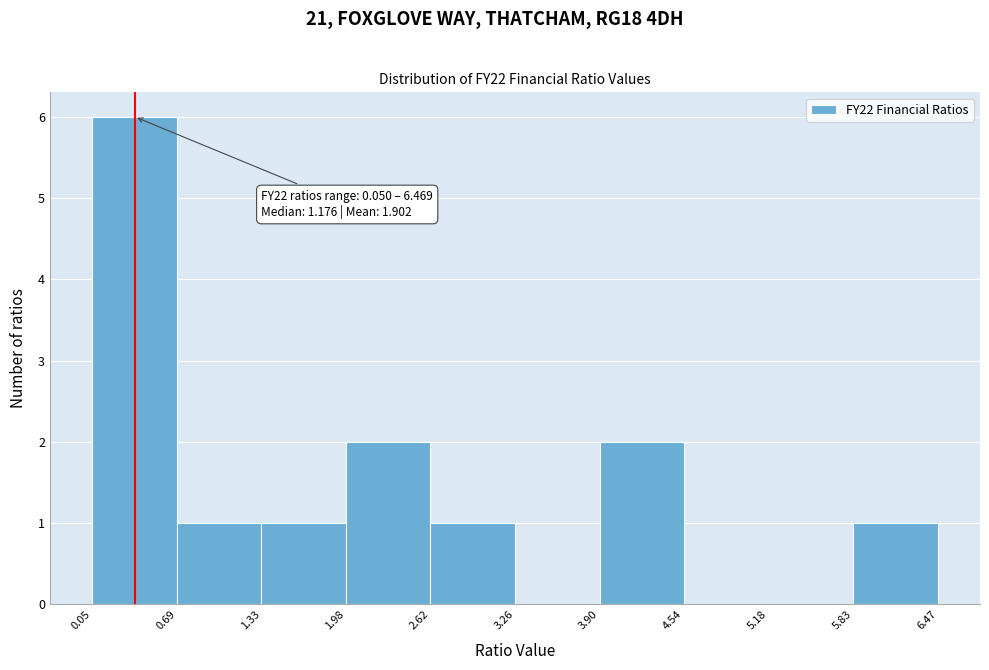

Which range on the x-axis has the tallest bar?

0.05 to 0.69